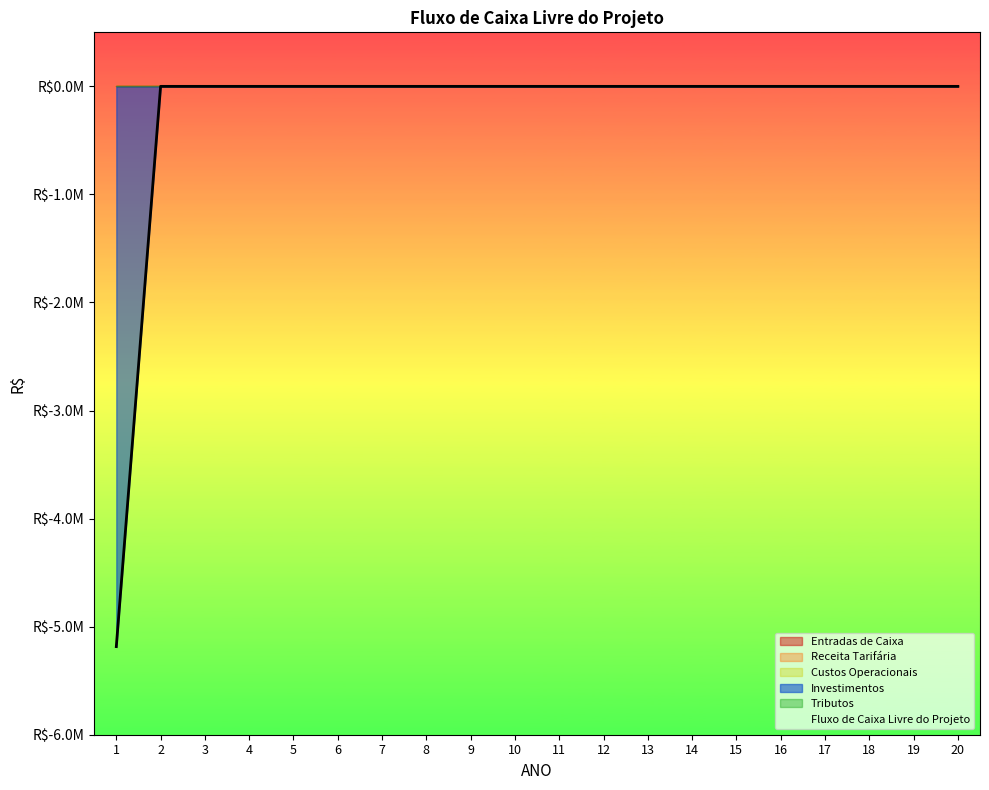

Reading left to right, list all the values displayed in this chart.

Entradas de Caixa: 1=0.0	2=0.0	3=0.0	4=0.0	5=0.0	6=0.0	7=0.0	8=0.0	9=0.0	10=0.0	11=0.0	12=0.0	13=0.0	14=0.0	15=0.0	16=0.0	17=0.0	18=0.0	19=0.0	20=0.0
Receita Tarifária: 1=0.0	2=0.0	3=0.0	4=0.0	5=0.0	6=0.0	7=0.0	8=0.0	9=0.0	10=0.0	11=0.0	12=0.0	13=0.0	14=0.0	15=0.0	16=0.0	17=0.0	18=0.0	19=0.0	20=0.0
Custos Operacionais: 1=0.0	2=0.0	3=0.0	4=0.0	5=0.0	6=0.0	7=0.0	8=0.0	9=0.0	10=0.0	11=0.0	12=0.0	13=0.0	14=0.0	15=0.0	16=0.0	17=0.0	18=0.0	19=0.0	20=0.0
Investimentos: 1=-5184640.3	2=0.0	3=0.0	4=0.0	5=0.0	6=0.0	7=0.0	8=0.0	9=0.0	10=0.0	11=0.0	12=0.0	13=0.0	14=0.0	15=0.0	16=0.0	17=0.0	18=0.0	19=0.0	20=0.0
Tributos: 1=0.0	2=0.0	3=0.0	4=0.0	5=0.0	6=0.0	7=0.0	8=0.0	9=0.0	10=0.0	11=0.0	12=0.0	13=0.0	14=0.0	15=0.0	16=0.0	17=0.0	18=0.0	19=0.0	20=0.0
Fluxo de Caixa Livre do Projeto: 1=-5184640.3	2=0.0	3=0.0	4=0.0	5=0.0	6=0.0	7=0.0	8=0.0	9=0.0	10=0.0	11=0.0	12=0.0	13=0.0	14=0.0	15=0.0	16=0.0	17=0.0	18=0.0	19=0.0	20=0.0